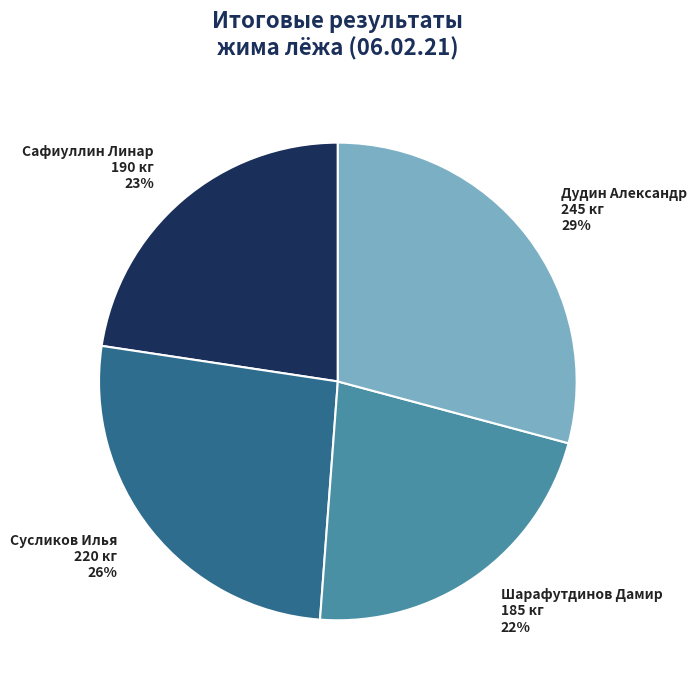

To the nearest percent, what is the average slice percentage?

25%